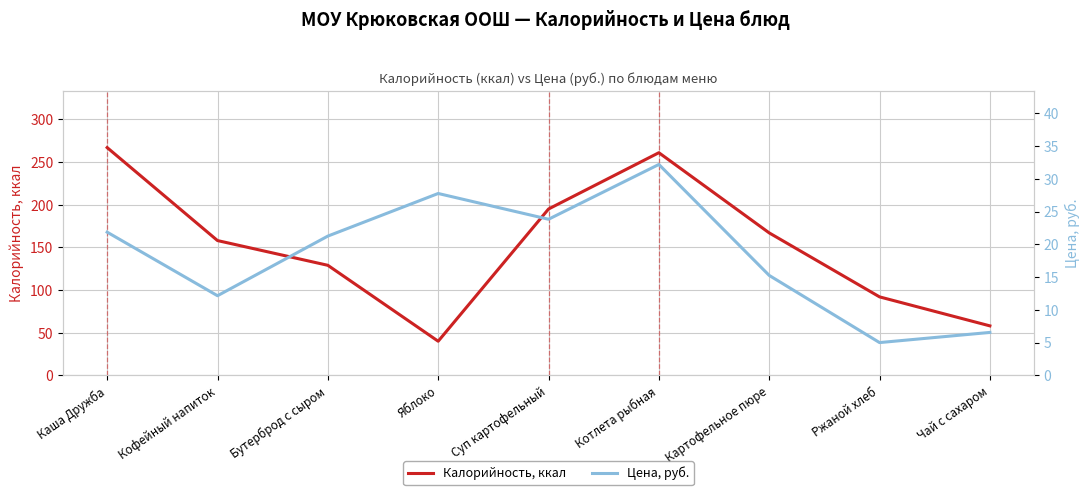

At which label is Калорийность, ккал closest to 153?

Кофейный напиток